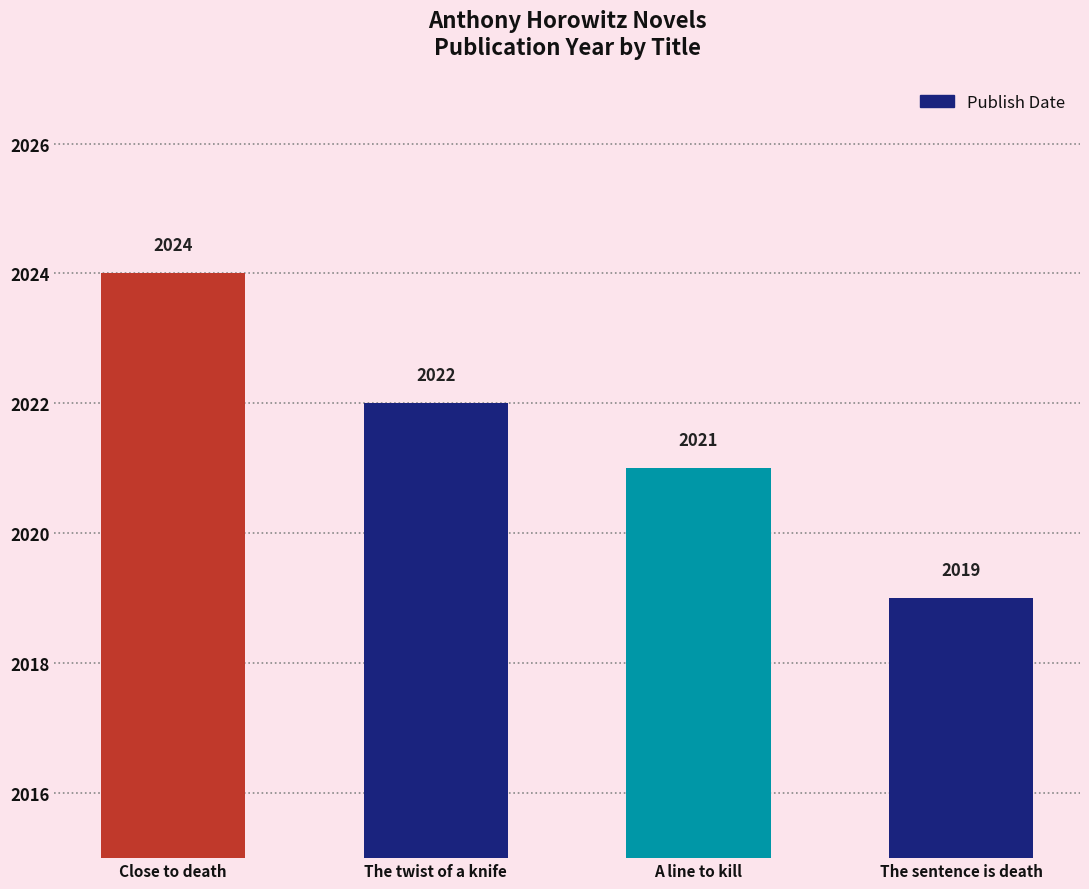

The value at A line to kill is 3416. True or false?

False